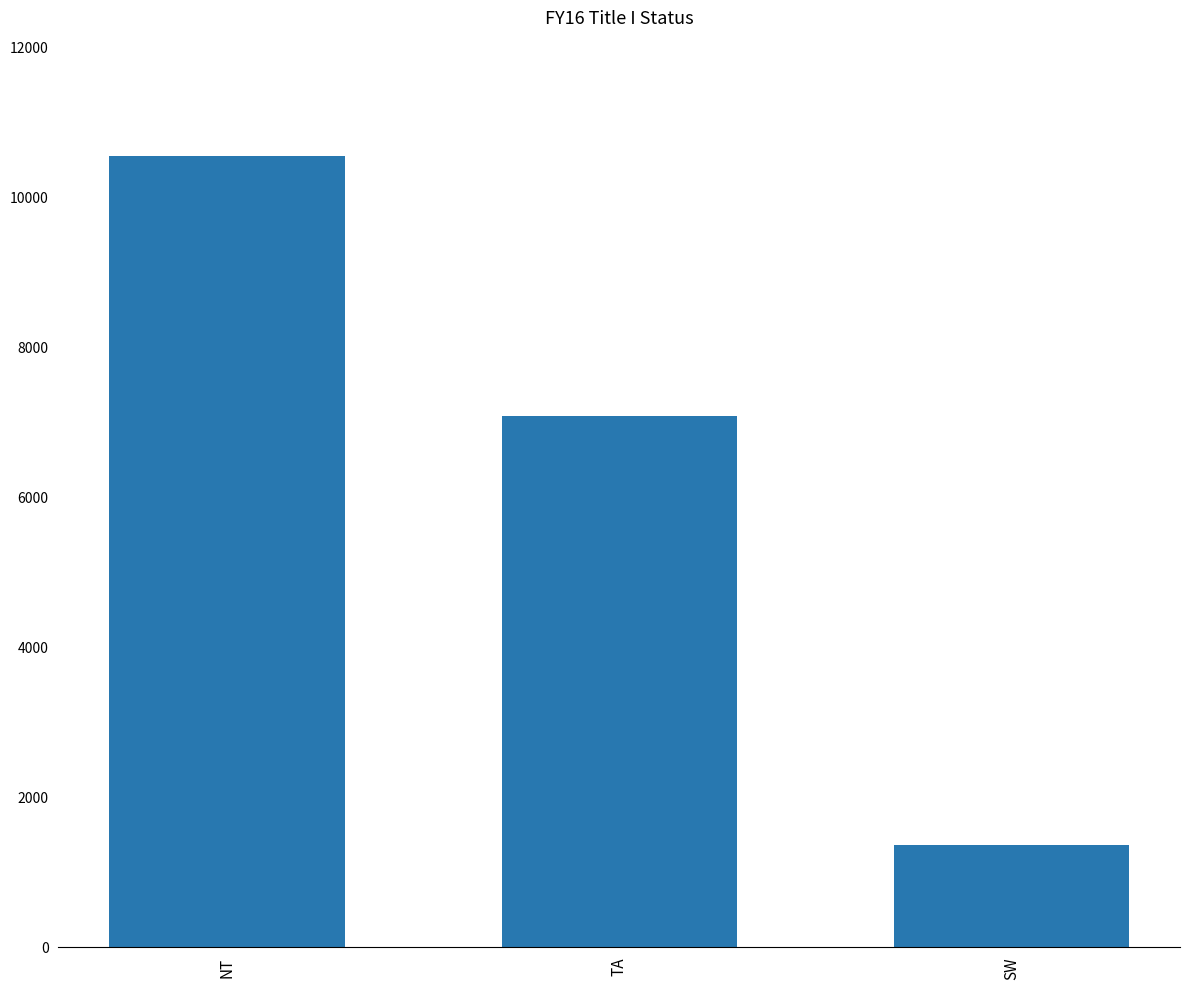

Reading left to right, what are all the values shown in this chart?

NT=10546	TA=7070	SW=1353